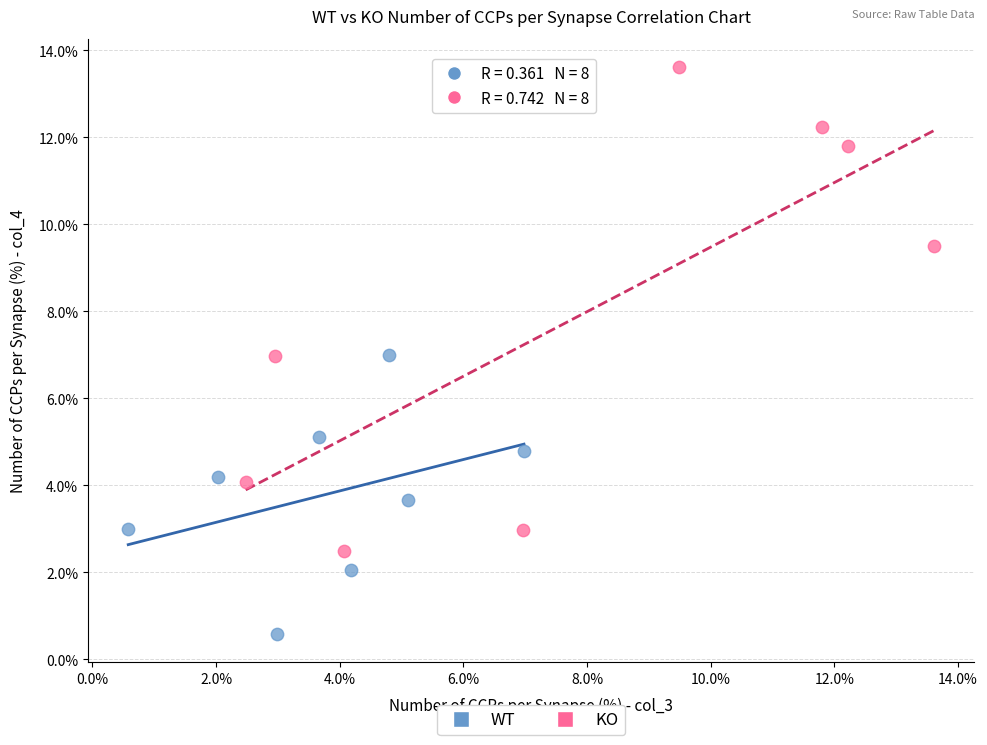

Which series has the largest Y range (max minus min)?

KO